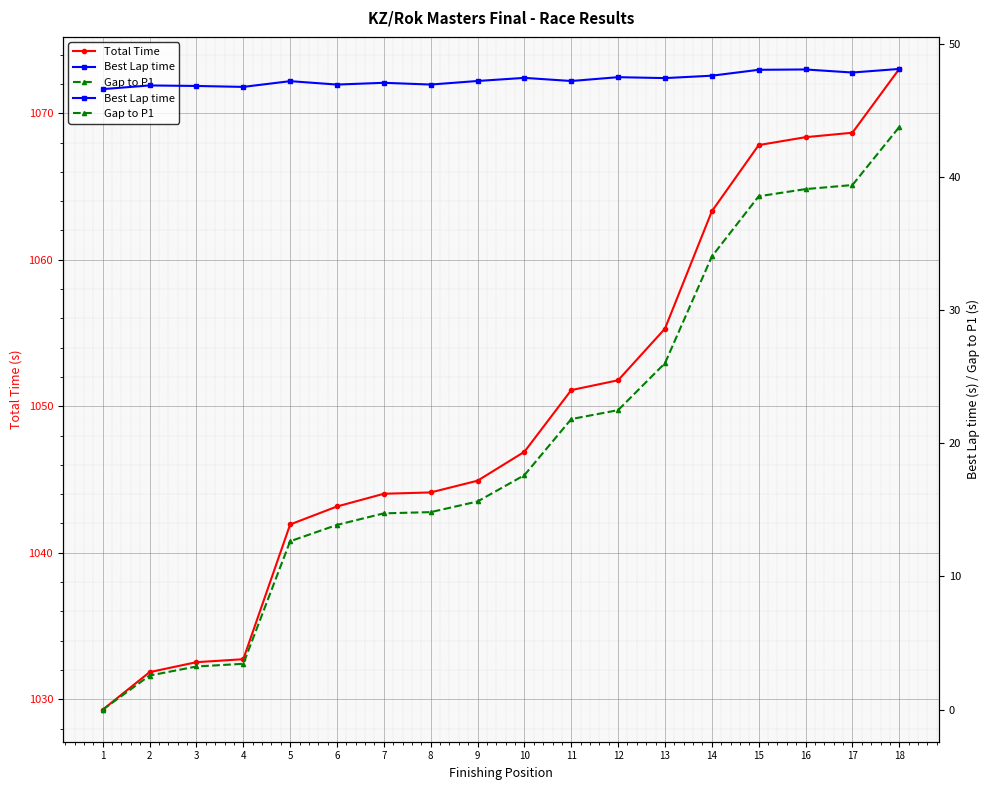

True or false: Gap to P1 and Best Lap time intersect in this chart.

False